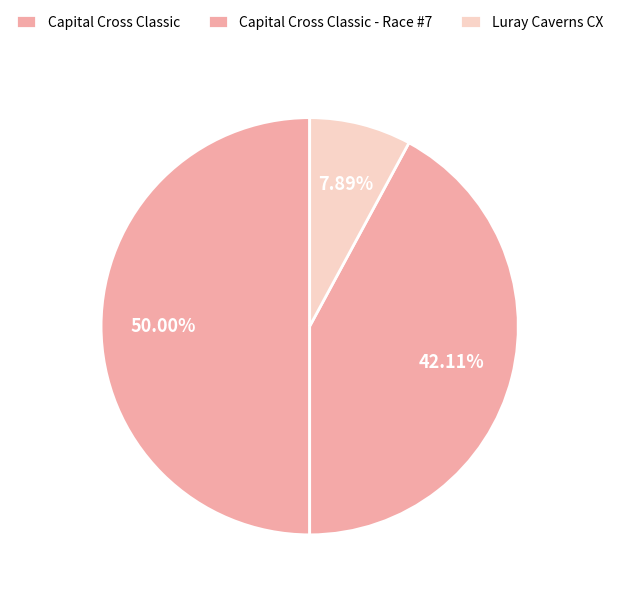

What percentage is the Luray Caverns CX slice, to the nearest percent?

8%